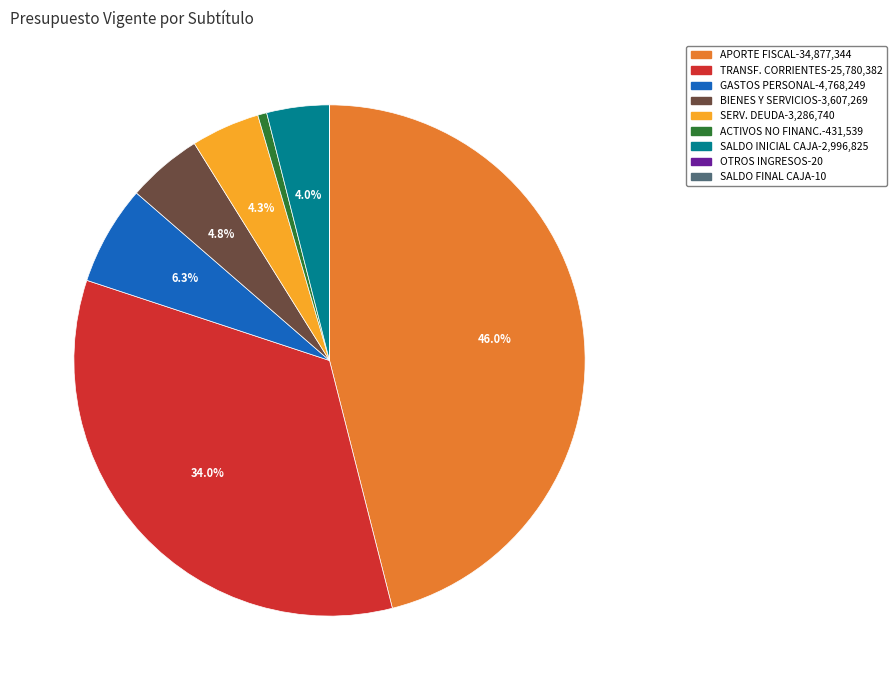

Does any single category account for the majority?

No